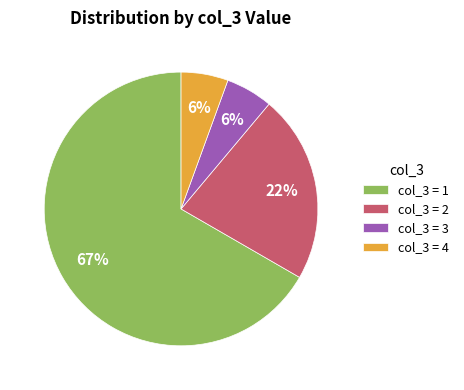

Which category accounts for the majority?

col_3 = 1